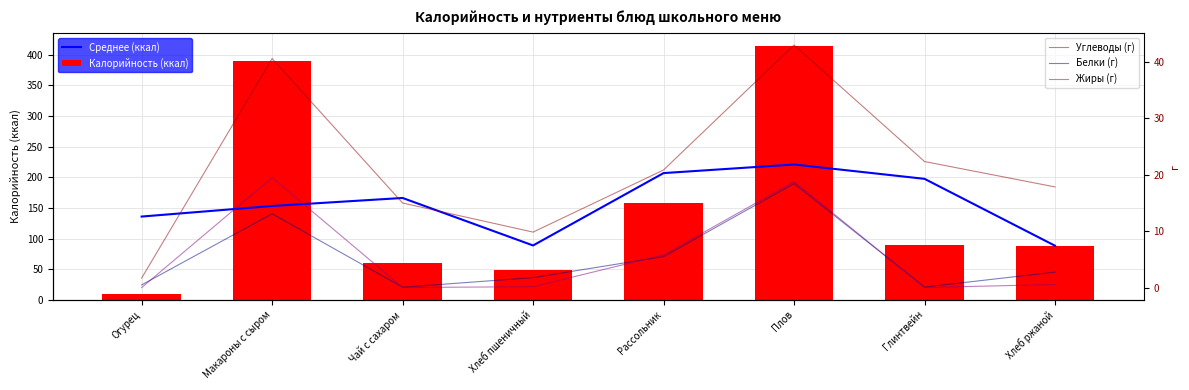

Rank the categories by Среднее (ккал) value from highest to lowest.

Плов, Рассольник, Глинтвейн, Чай с сахаром, Макароны с сыром, Огурец, Хлеб пшеничный, Хлеб ржаной